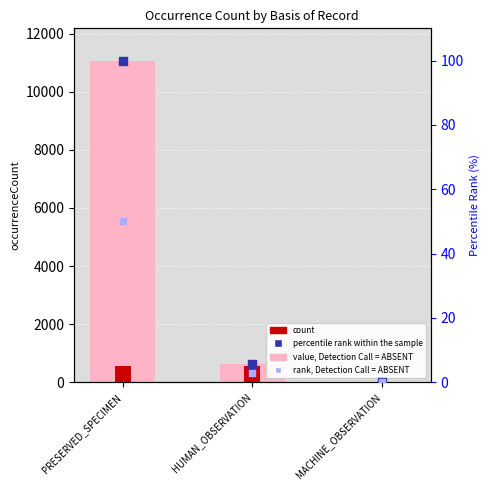

Which series reaches the minimum Y coordinate?

rank, Detection Call = ABSENT